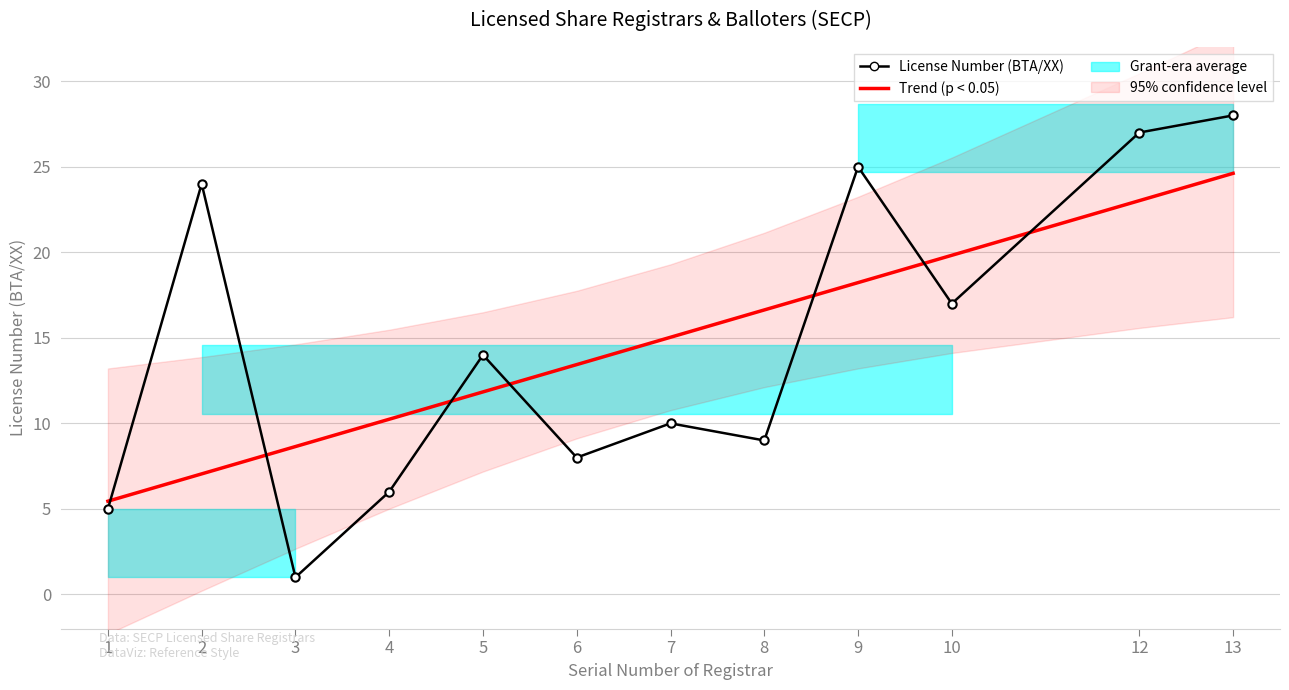

Which category has the lowest value in the Trend (p < 0.05) series?

1